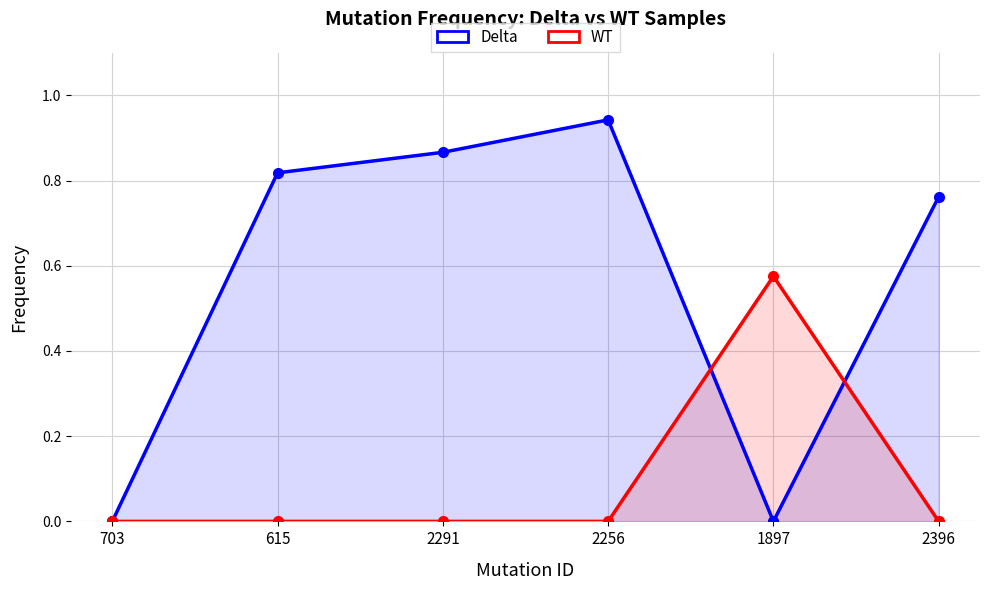

At how many categories does at least one series exceed 0?

5